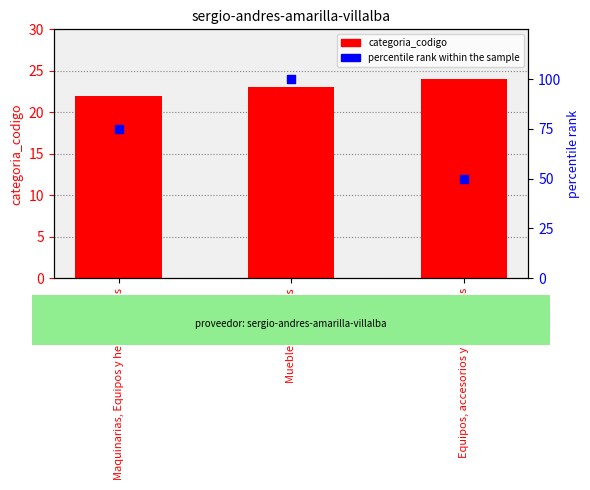

Which series has the largest total across all categories?

percentile rank within the sample